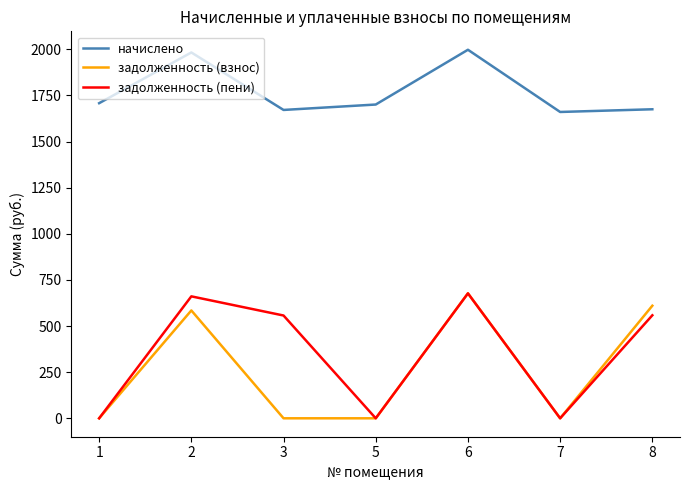

Which series has the largest total across all categories?

начислено